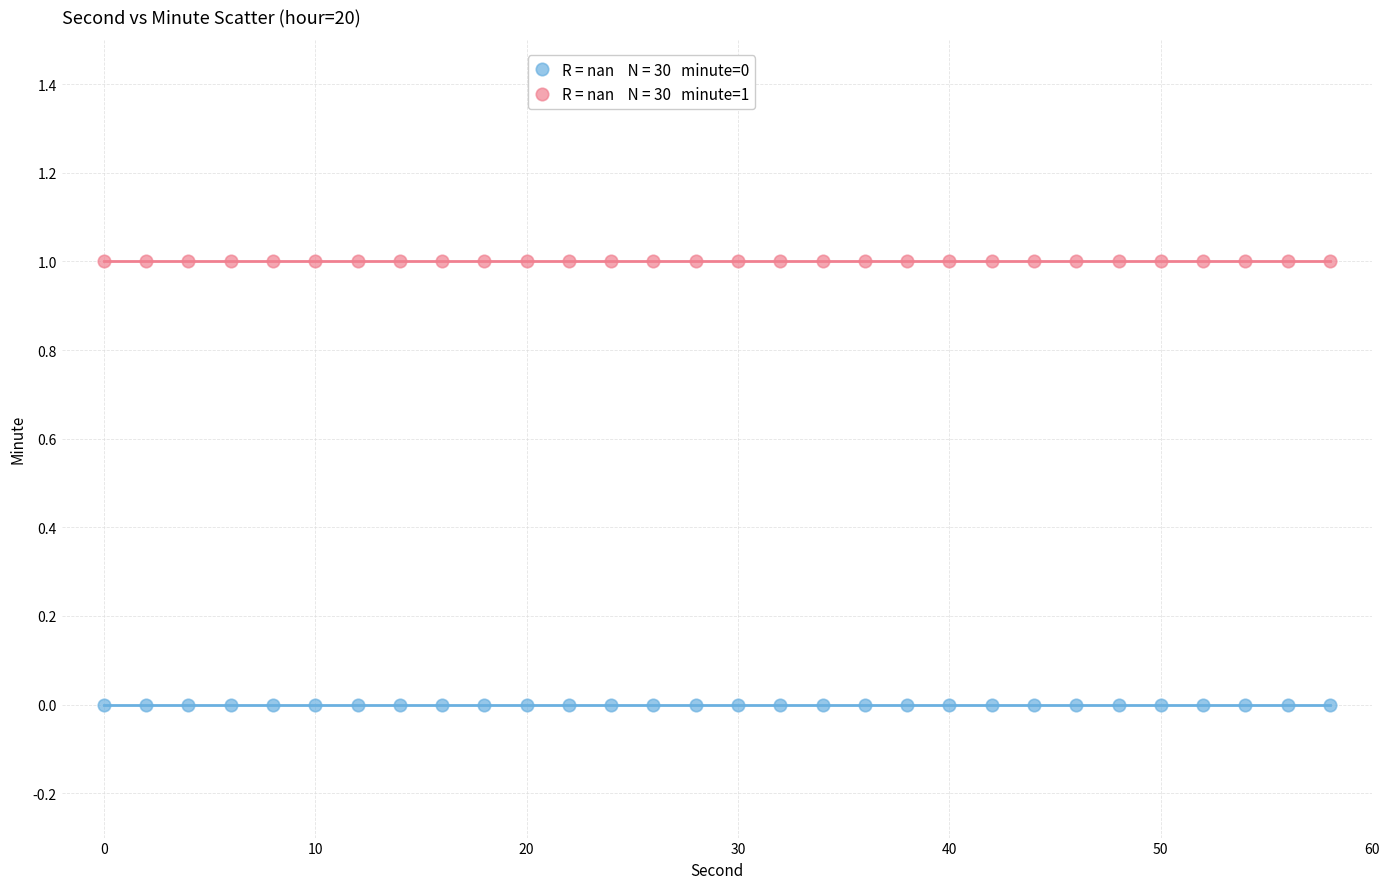

Count the number of points in this scatter plot.

60